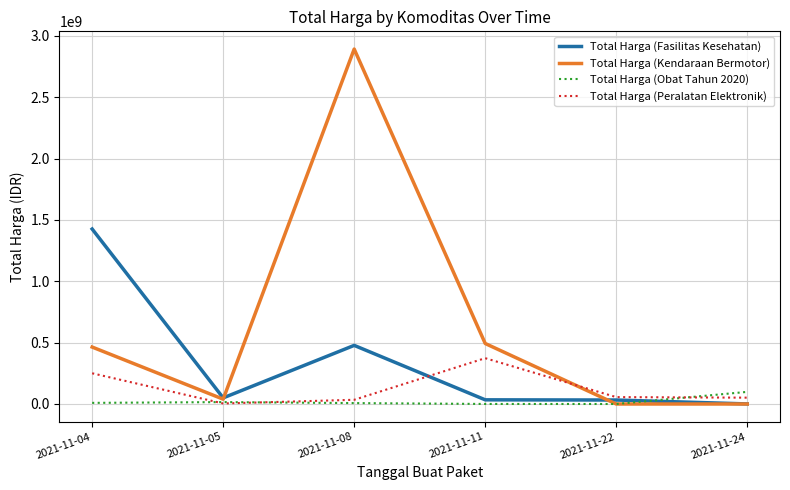

Rank the series at 2021-11-04 from lowest to highest value.

Total Harga (Obat Tahun 2020), Total Harga (Peralatan Elektronik), Total Harga (Kendaraan Bermotor), Total Harga (Fasilitas Kesehatan)